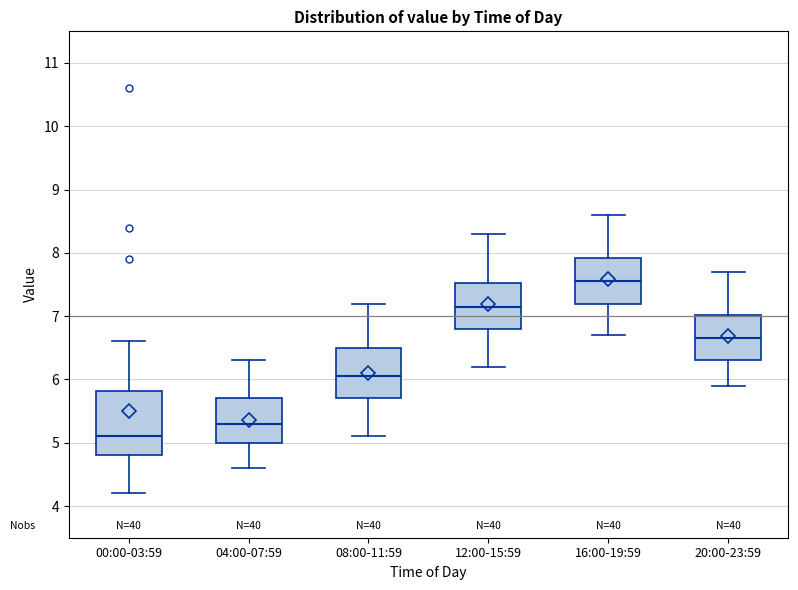

Comparing the boxes themselves (not the whiskers), which one is the tallest?

00:00-03:59